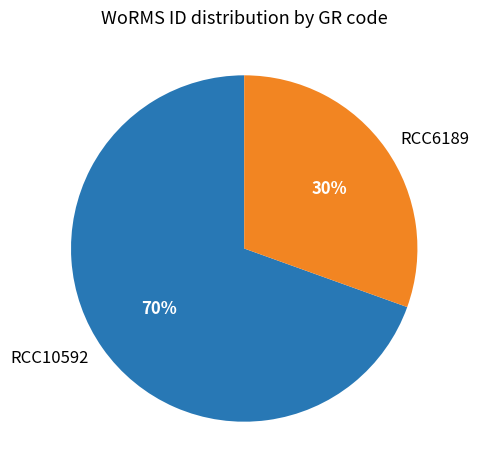

What is the ratio of the value at RCC6189 to the value at RCC10592?

0.4